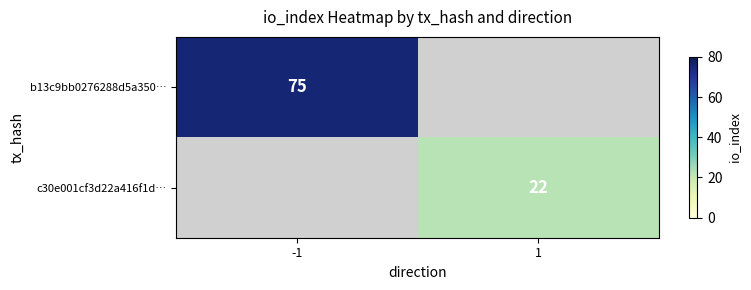

The b13c9bb0276288d5a350… series shows 75 at -1. True or false?

True